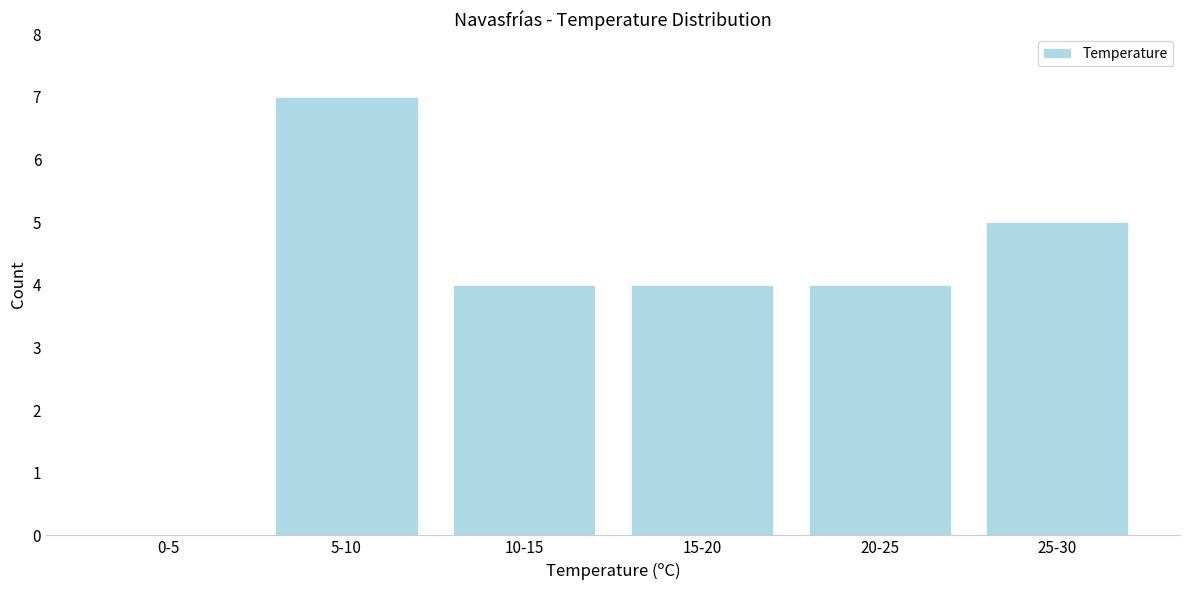

Reading left to right, what are all the values shown in this chart?

0-5=0	5-10=7	10-15=4	15-20=4	20-25=4	25-30=5